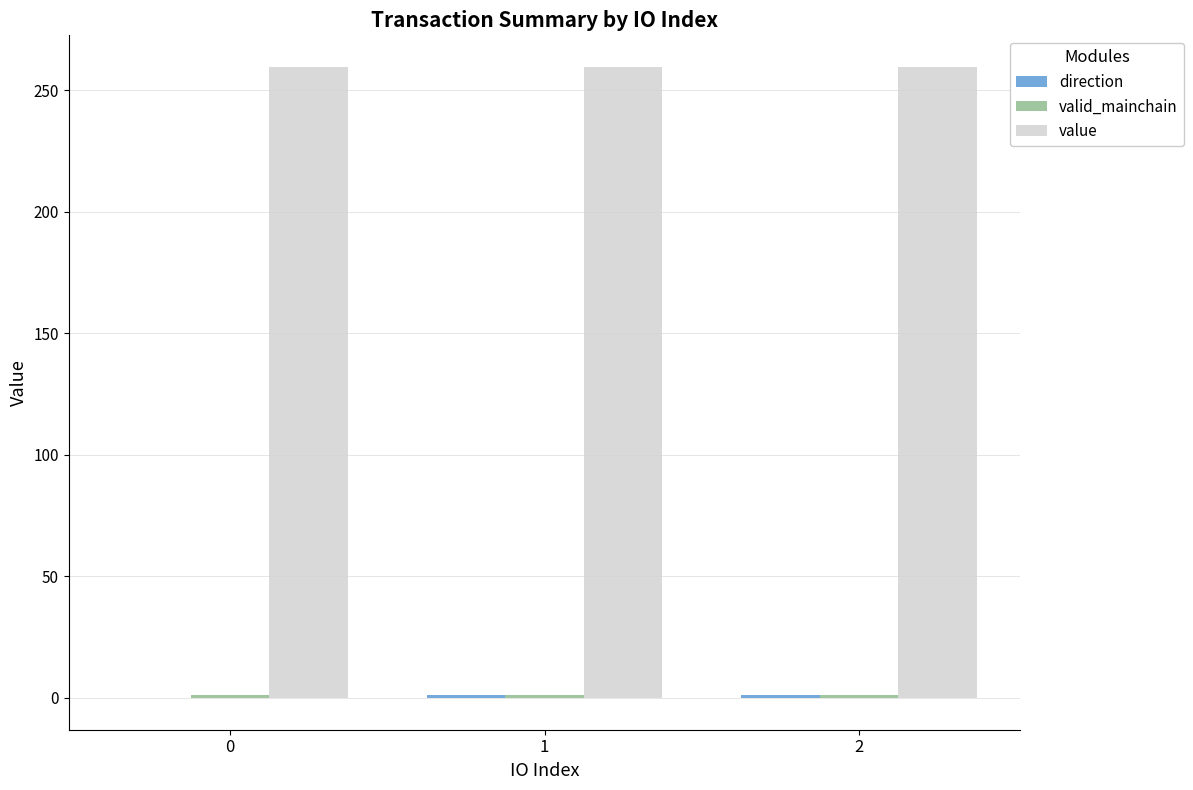

The value of value at 1 is 362.7. True or false?

False